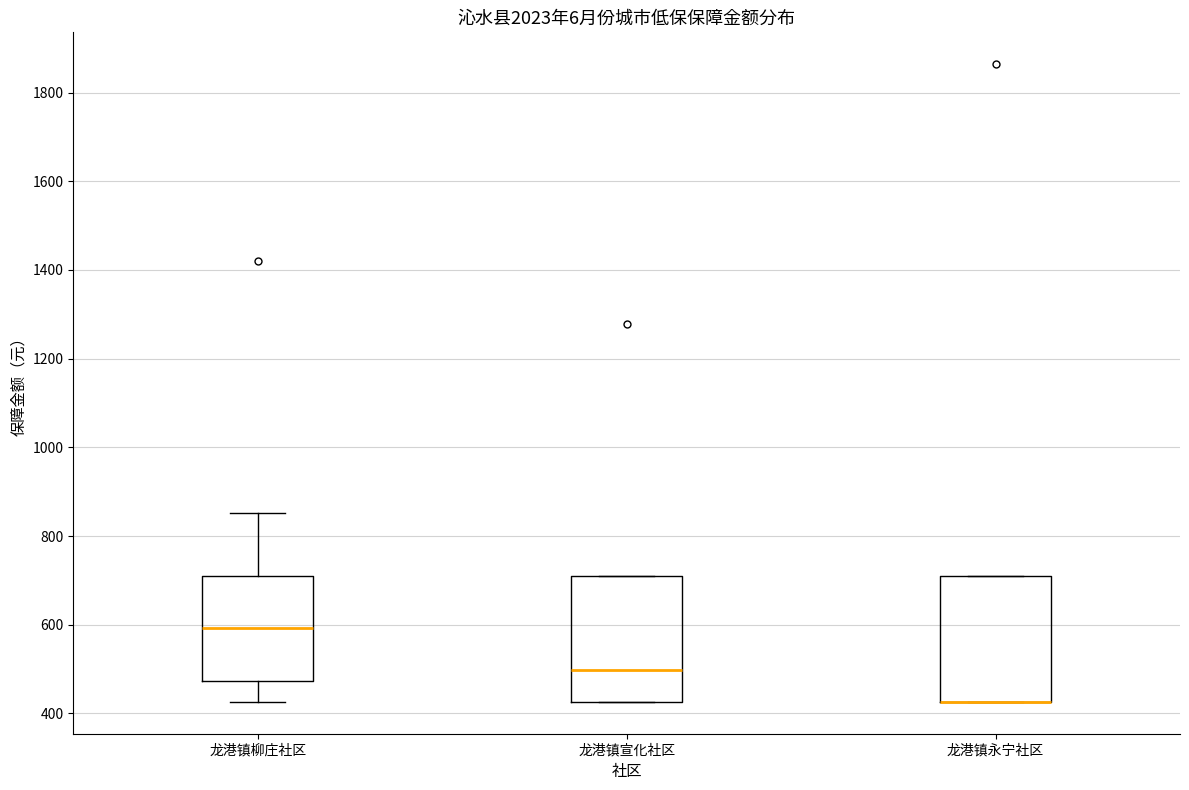

Where is the lower edge of the box for 龙港镇柳庄社区 on the y-axis? The values are not printed on the chart, so give them approximately, as read against the axis.

480